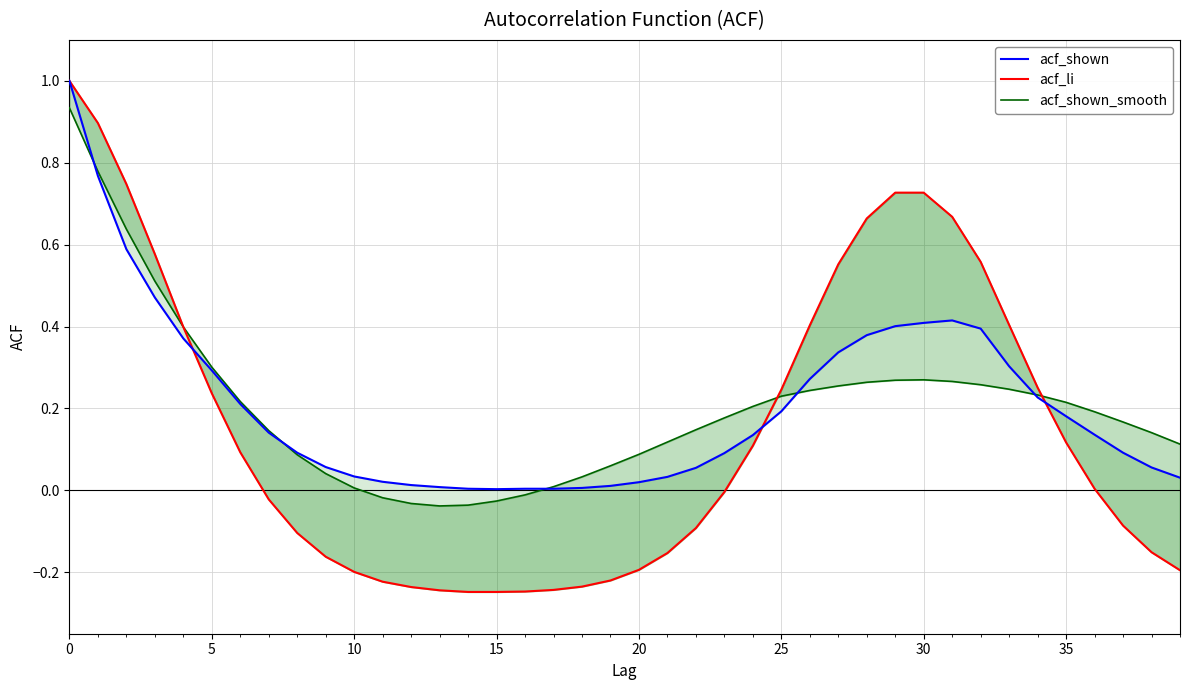

Reading right to left, list all the values displayed in this chart.

acf_shown: 0.0	0.1	0.1	0.1	0.2	0.2	0.3	0.4	0.4	0.4	0.4	0.4	0.3	0.3	0.2	0.1	0.1	0.1	0.0	0.0	0.0	0.0	0.0	0.0	0.0	0.0	0.0	0.0	0.0	0.0	0.1	0.1	0.1	0.2	0.3	0.4	0.5	0.6	0.8	1.0
acf_li: -0.2	-0.2	-0.1	0.0	0.1	0.3	0.4	0.6	0.7	0.7	0.7	0.7	0.6	0.4	0.2	0.1	-0.0	-0.1	-0.2	-0.2	-0.2	-0.2	-0.2	-0.2	-0.2	-0.2	-0.2	-0.2	-0.2	-0.2	-0.2	-0.1	-0.0	0.1	0.2	0.4	0.6	0.7	0.9	1.0
acf_shown_smooth: 0.1	0.1	0.2	0.2	0.2	0.2	0.2	0.3	0.3	0.3	0.3	0.3	0.3	0.2	0.2	0.2	0.2	0.1	0.1	0.1	0.1	0.0	0.0	-0.0	-0.0	-0.0	-0.0	-0.0	-0.0	0.0	0.0	0.1	0.1	0.2	0.3	0.4	0.5	0.6	0.8	0.9